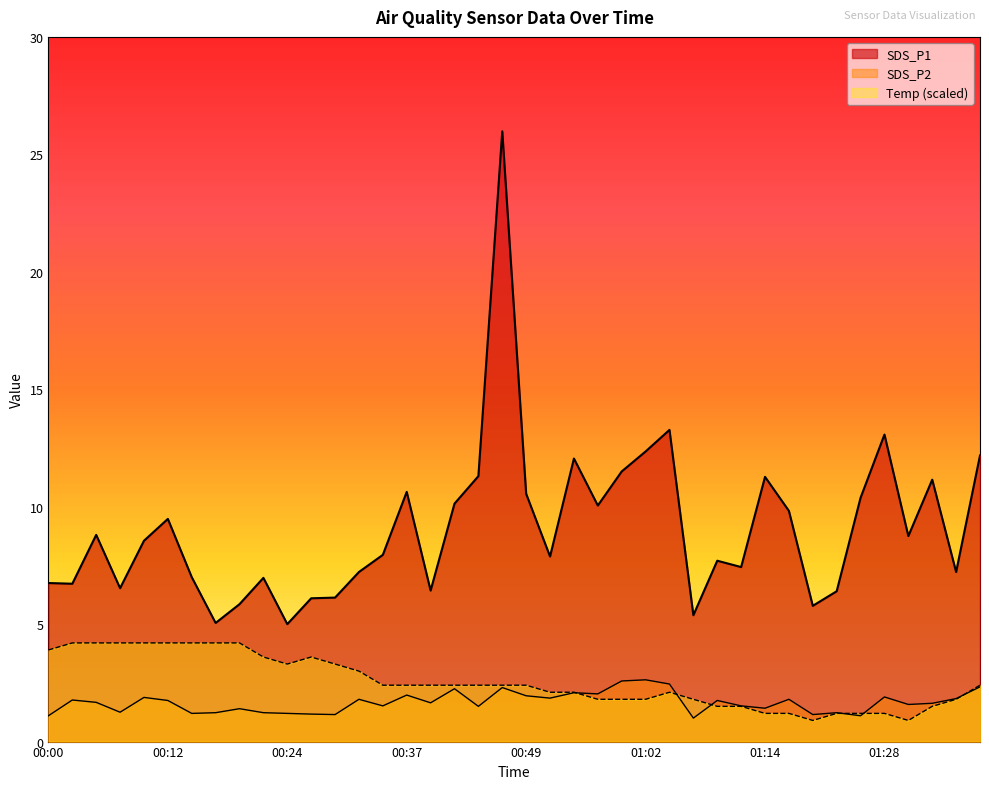

How many intersections are there between SDS_P2 and Temp?

6